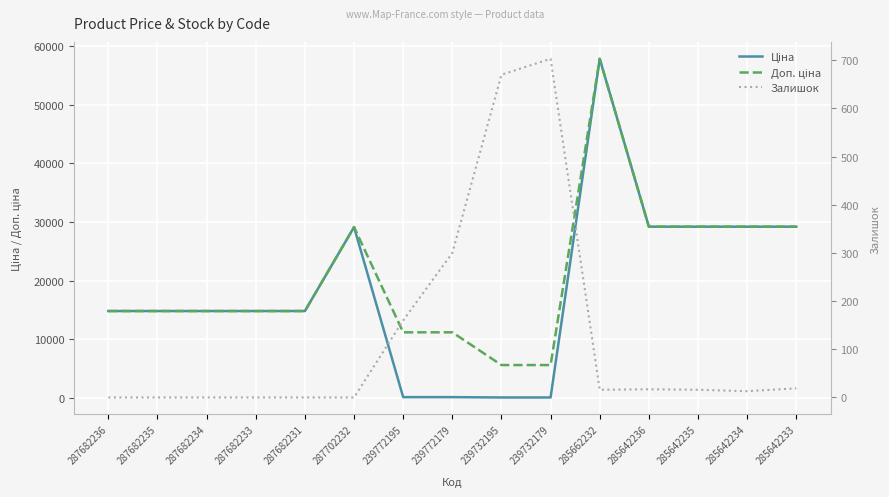

What is the label of the 4th point from the left?

287682233